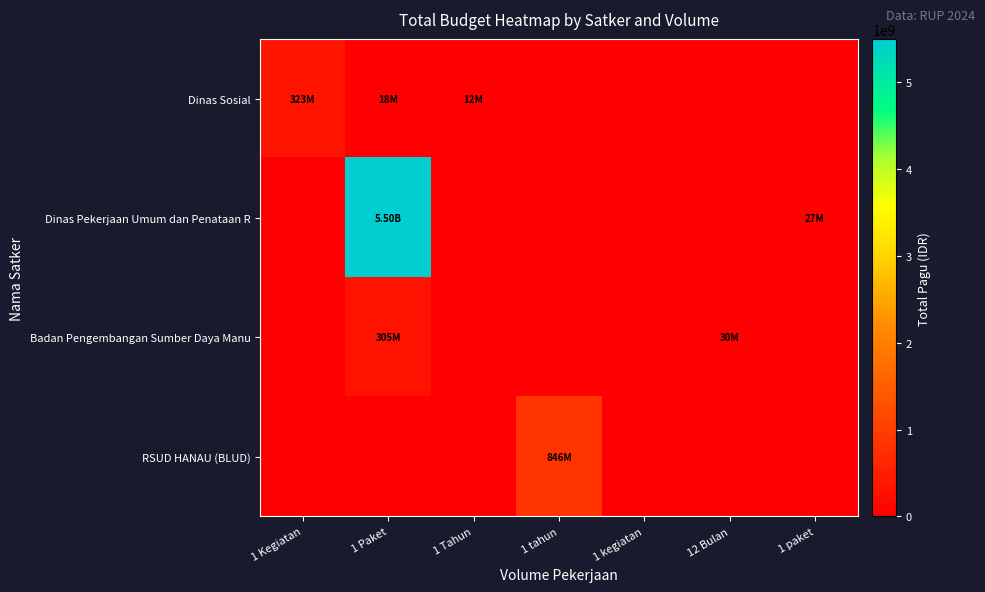

What is the total value across all series at 1 Kegiatan?

323378000